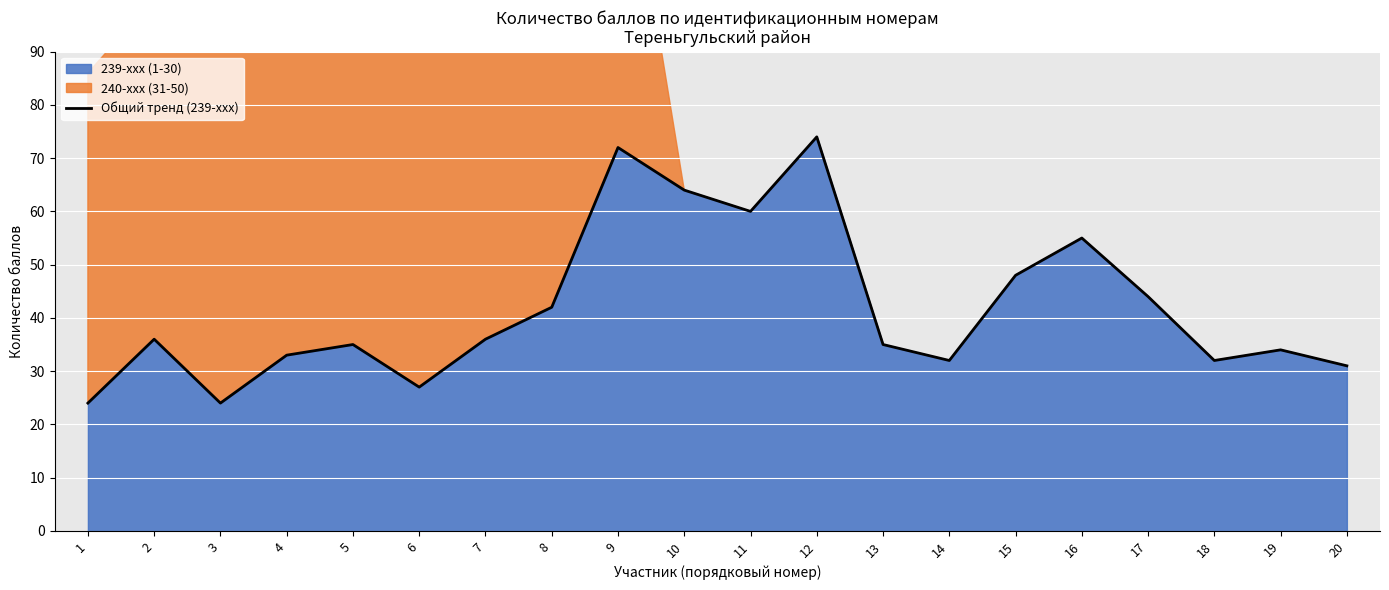

The chart shows a value of 33 at 11. True or false?

False